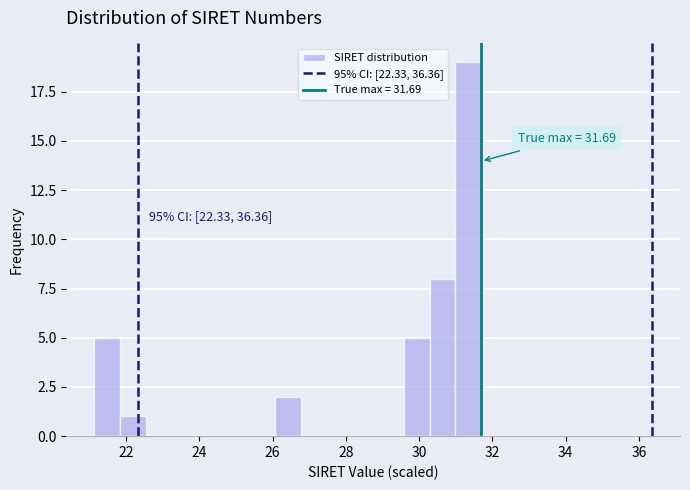

Read against the x-axis, roughly where is the centre of the tallest bar?

31.4